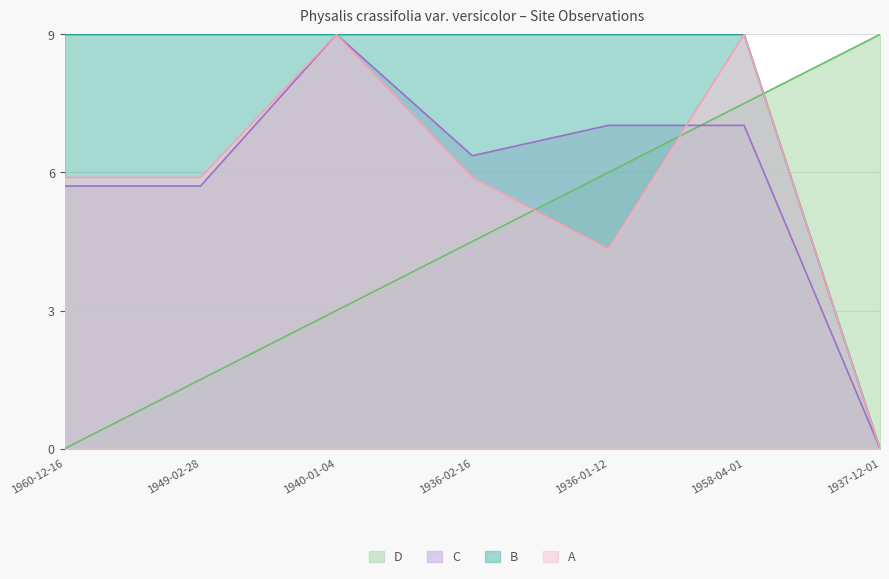

What is the greatest value displayed?

9.0